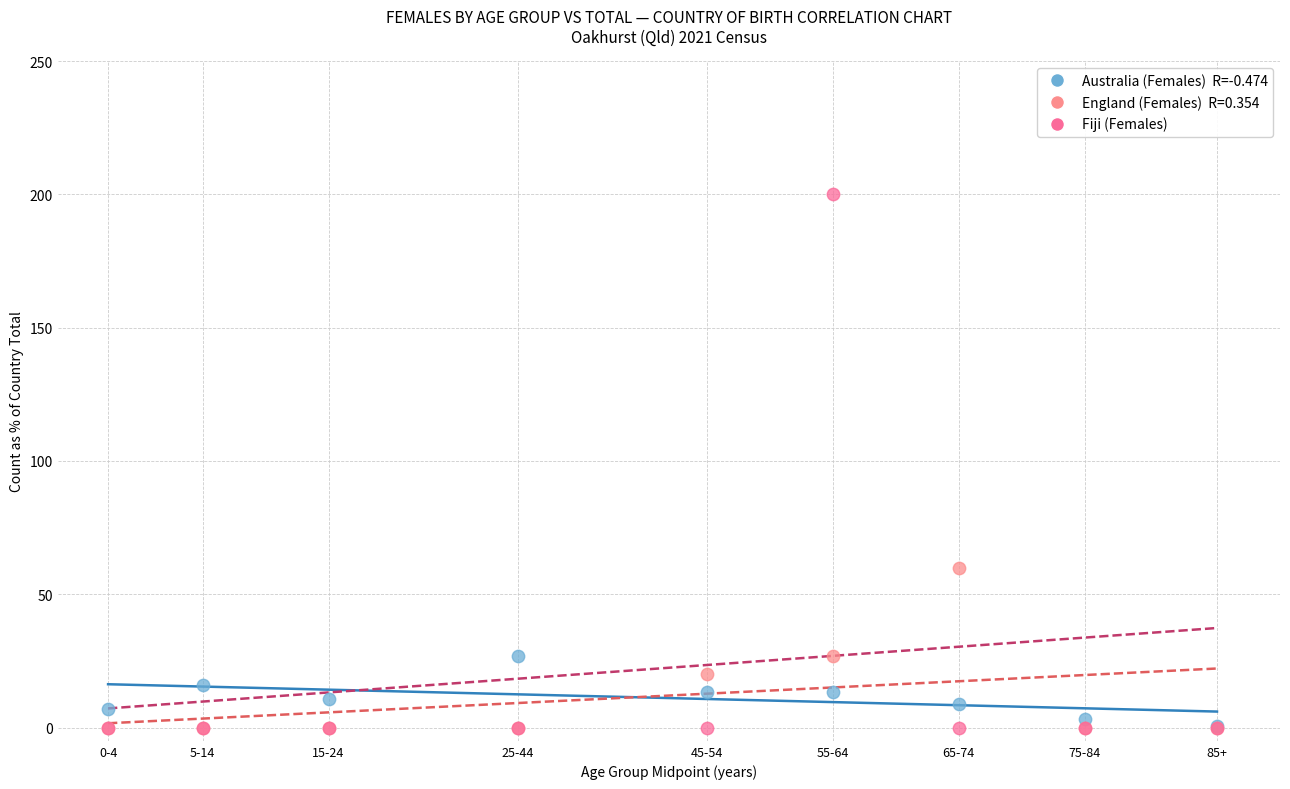

Across all series, what Y value is closest to 100?

60.0